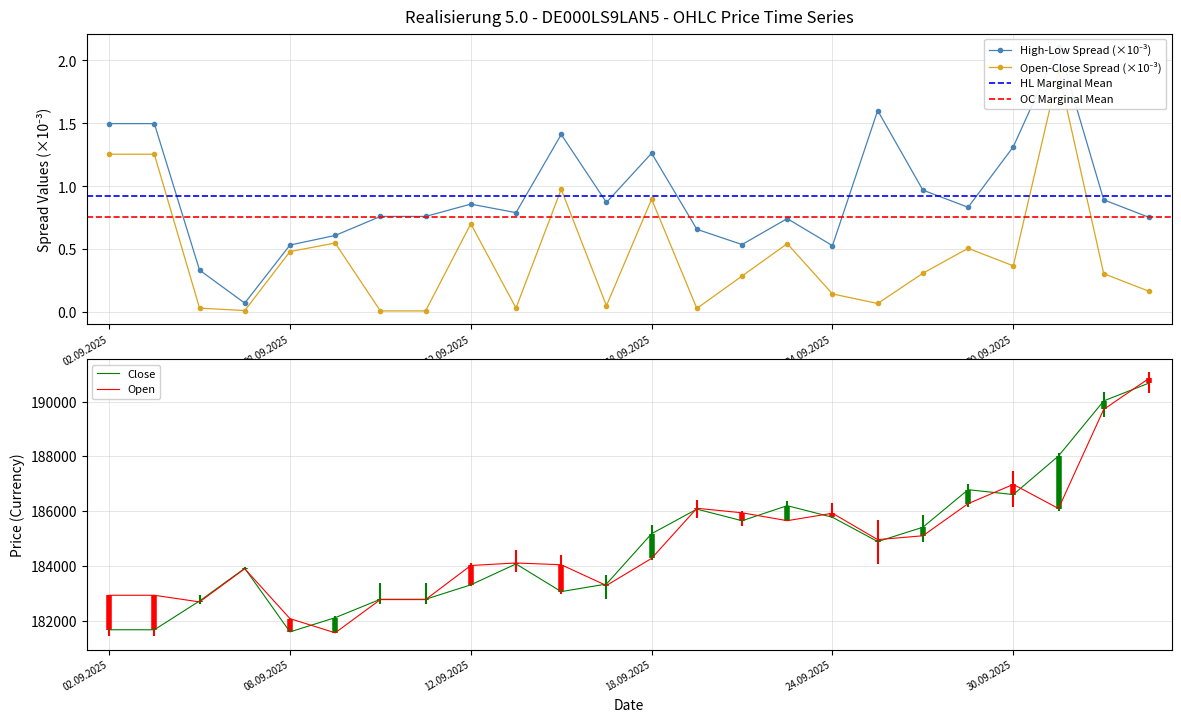

Is this an area chart (filled region under the line)?

No